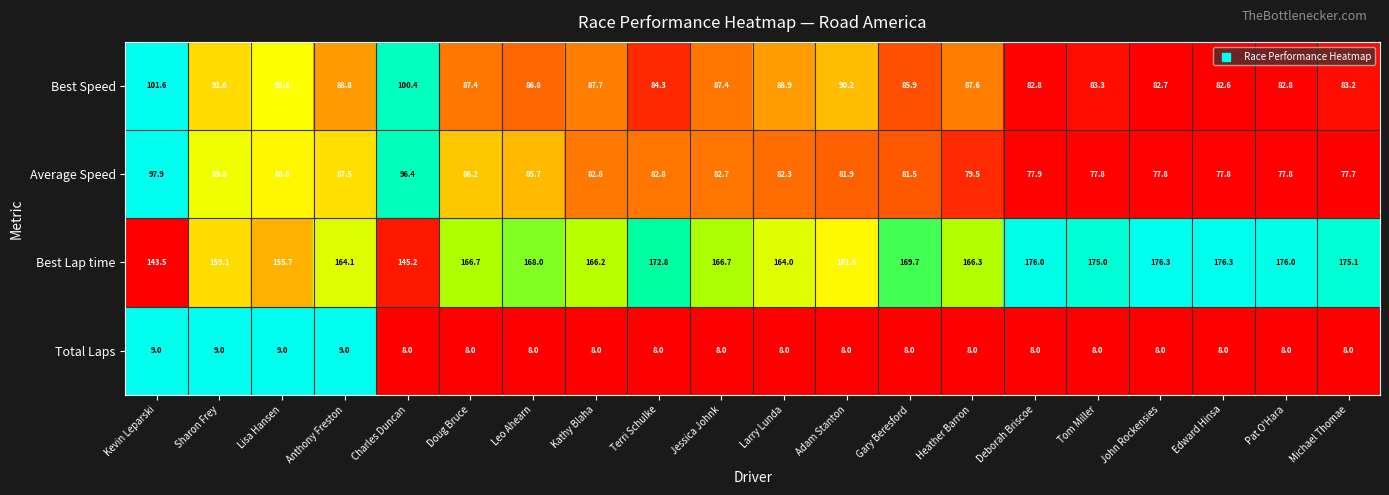

Which series has the largest total across all categories?

Best Lap time